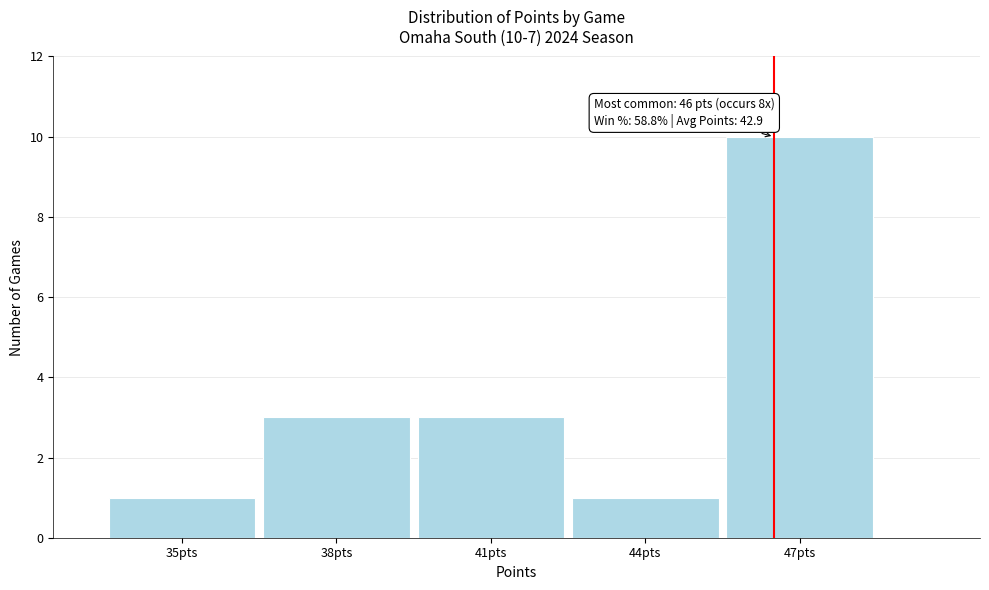

Reading left to right, extract all data points from this chart.

1	3	3	1	10